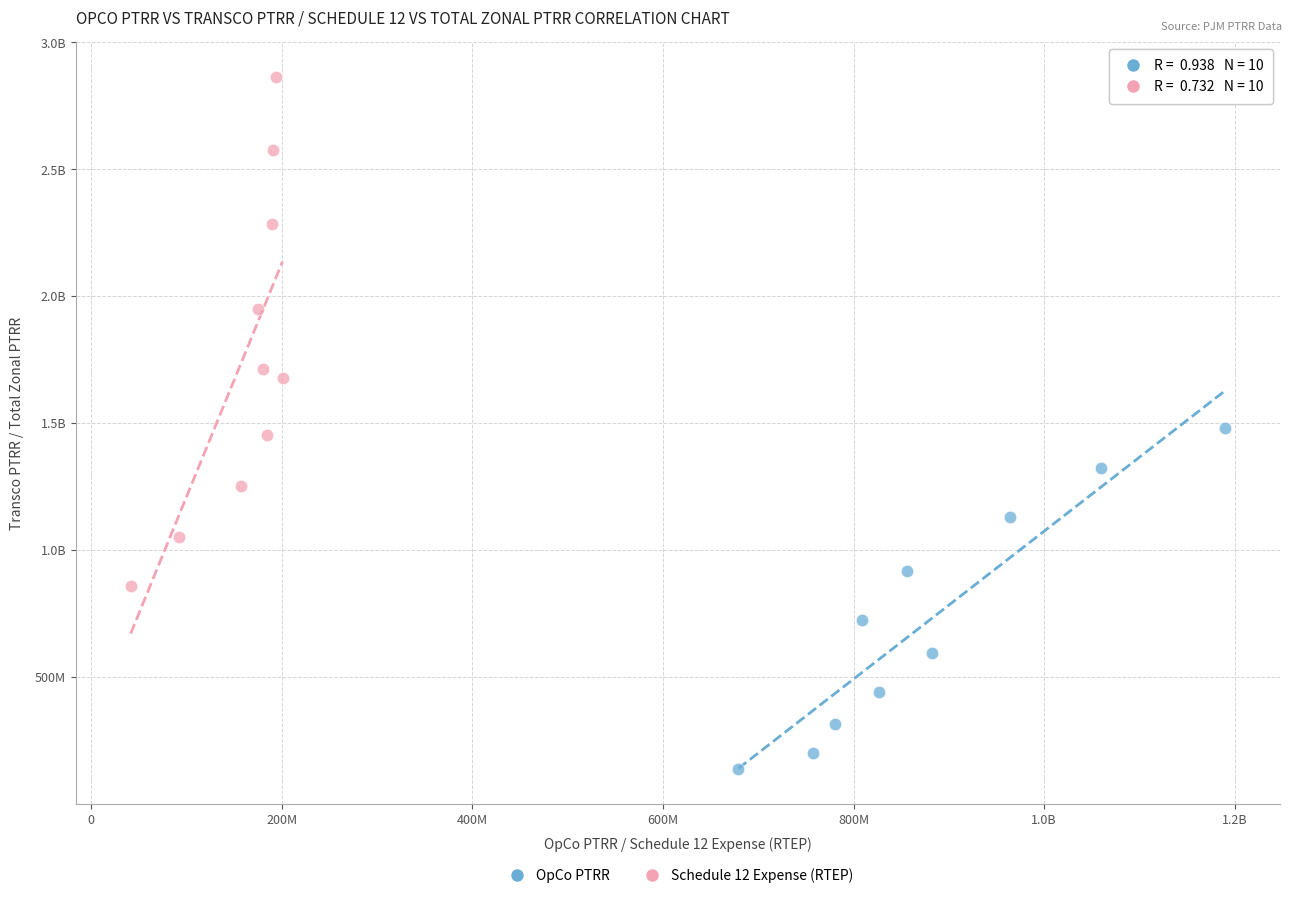

What are all the series names shown in the legend?

OpCo PTRR, Schedule 12 Expense (RTEP)